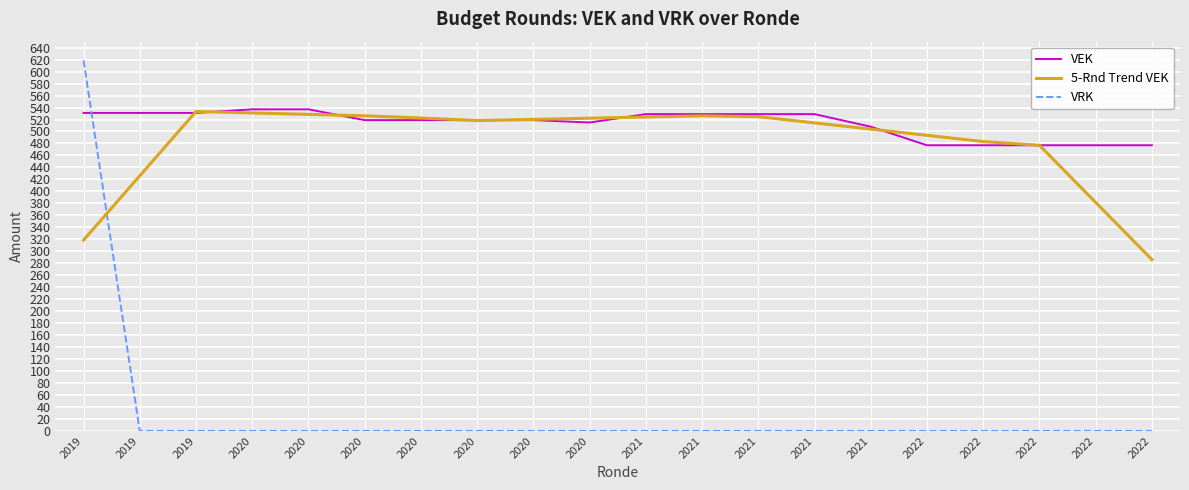

Reading left to right, what are all the values shown in this chart?

VEK: 2019=531.0	2019=531.0	2019=531.0	2020=537.0	2020=537.0	2020=519.0	2020=519.0	2020=519.0	2020=519.0	2020=515.0	2021=529.0	2021=529.0	2021=529.0	2021=529.0	2021=508.0	2022=477.0	2022=477.0	2022=477.0	2022=477.0	2022=477.0
5-Rnd Trend VEK: 2019=318.6	2019=426.0	2019=533.4	2020=531.0	2020=528.6	2020=526.2	2020=522.6	2020=518.2	2020=520.2	2020=522.2	2021=524.2	2021=526.2	2021=524.8	2021=514.4	2021=504.0	2022=493.6	2022=483.2	2022=477.0	2022=381.6	2022=286.2
VRK: 2019=619.0	2019=0.0	2019=0.0	2020=0.0	2020=0.0	2020=0.0	2020=0.0	2020=0.0	2020=0.0	2020=0.0	2021=0.0	2021=0.0	2021=0.0	2021=0.0	2021=0.0	2022=0.0	2022=0.0	2022=0.0	2022=0.0	2022=0.0